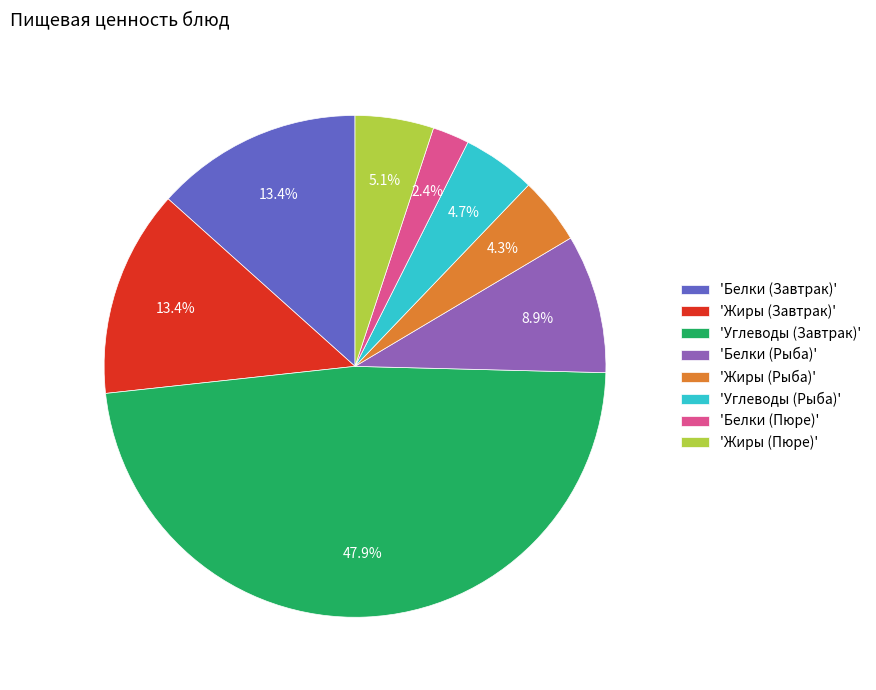

What is the largest slice in the pie chart?

'Углеводы (Завтрак)'